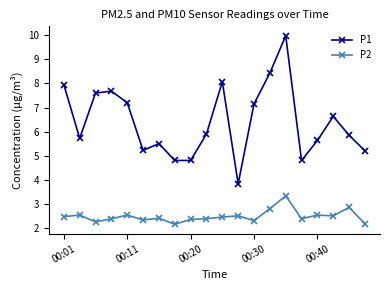

True or false: P1 and P2 intersect in this chart.

False